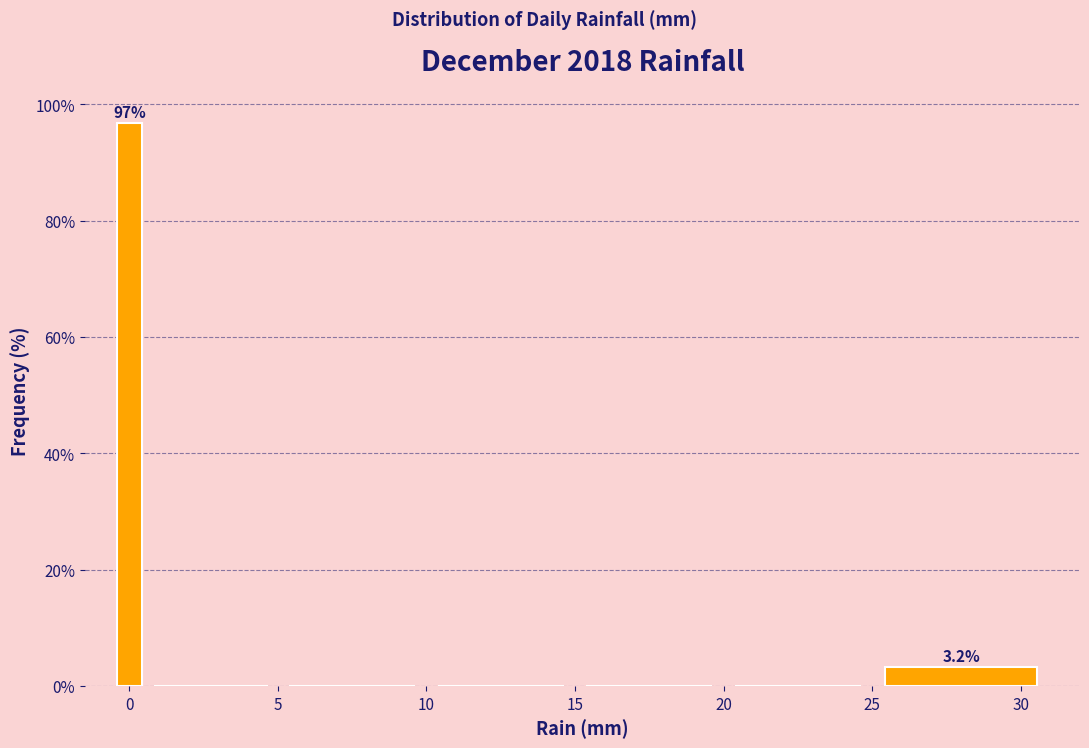

Around what value on the x-axis is the tallest bar? Give the approximate position of its centre, as read against the axis.

0.0